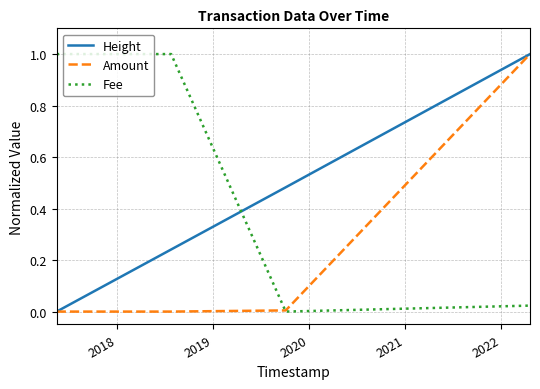

Which series has the largest total across all categories?

Fee